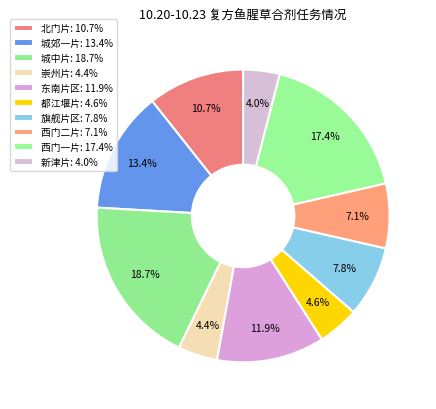

Rank the categories by value from highest to lowest.

城中片, 西门一片, 城郊一片, 东南片区, 北门片, 旗舰片区, 西门二片, 都江堰片, 崇州片, 新津片